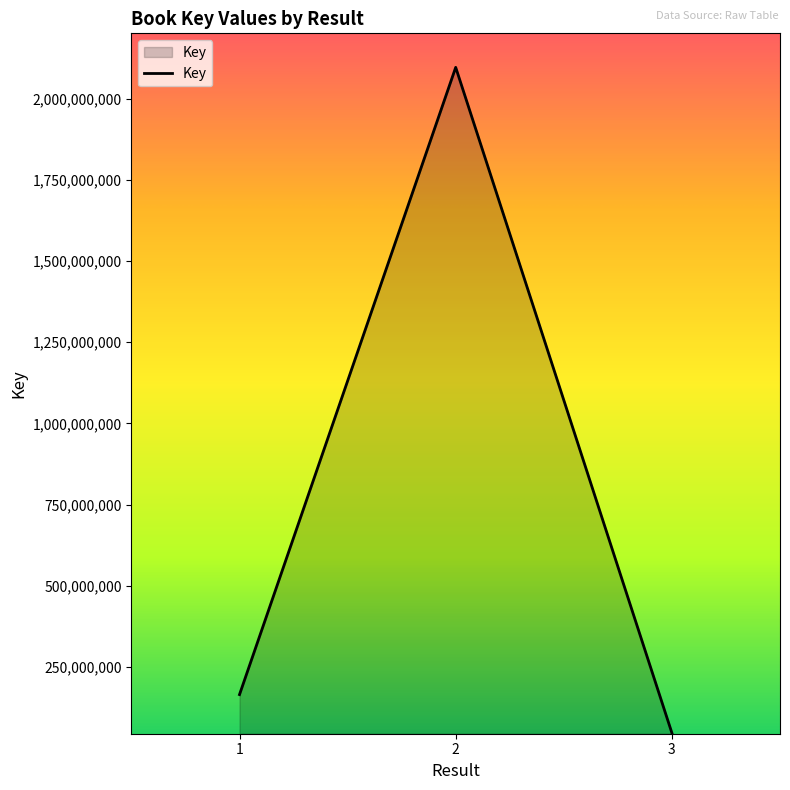

How many values are below 164428712?

1